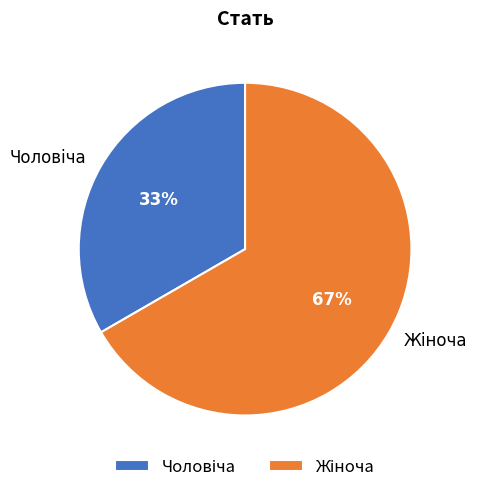

Count the number of slices in the pie.

2